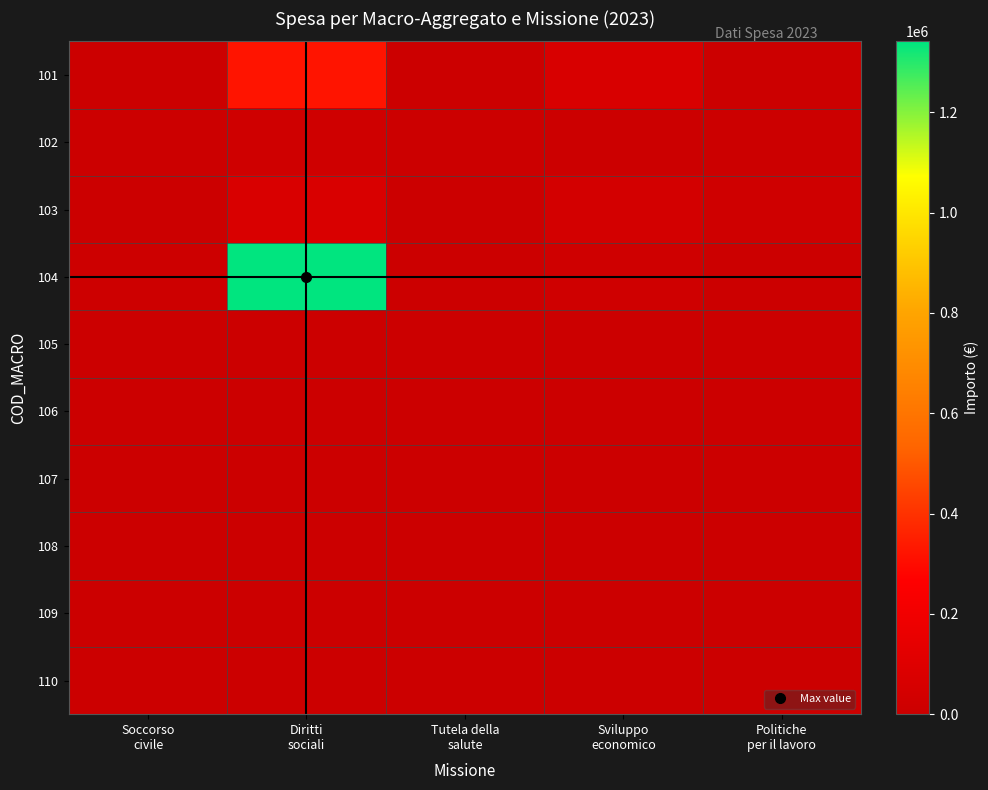

Which category has the highest value across all series?

Diritti
sociali